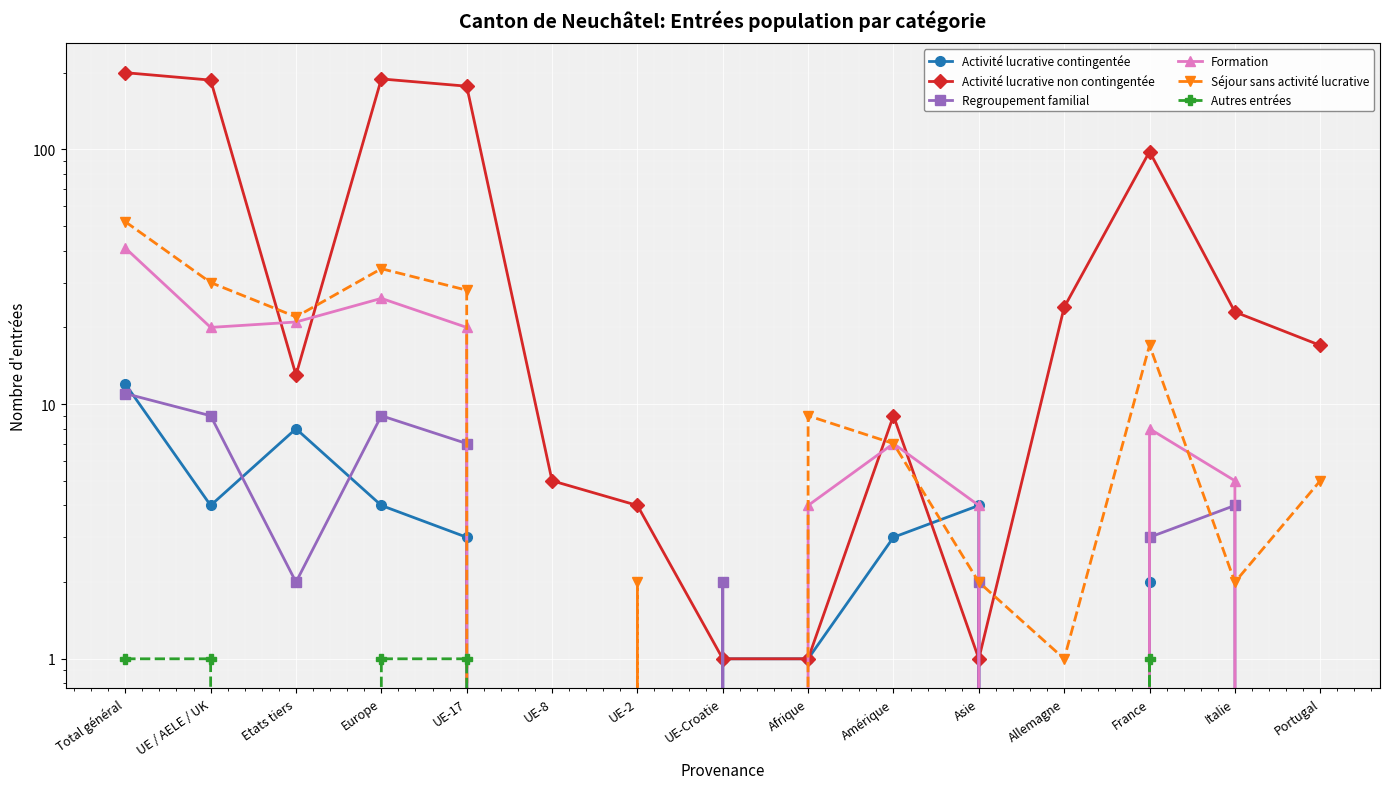

Which label corresponds to the largest value in the chart?

Total général